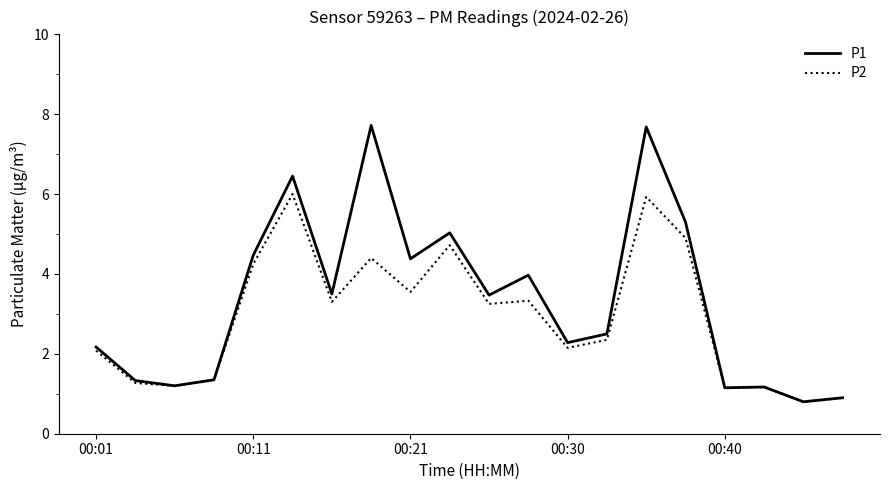

What is the greatest value displayed?

7.7